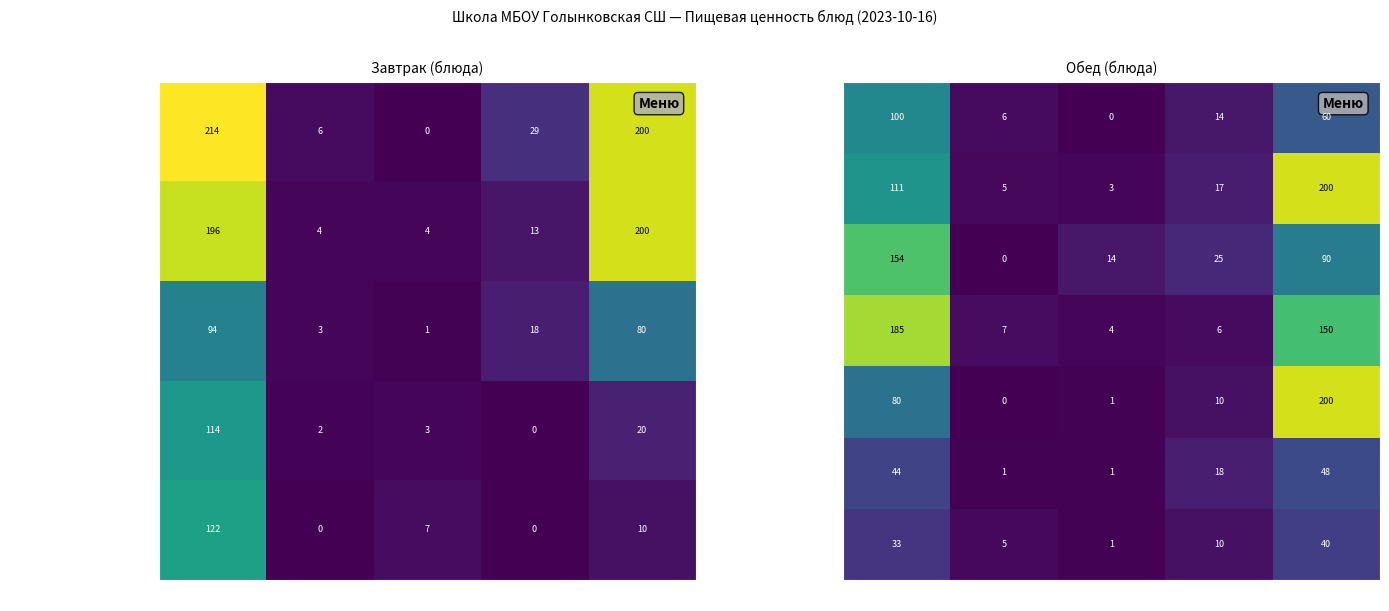

What is the maximum value for Хлеб пшеничный (обед)?

48